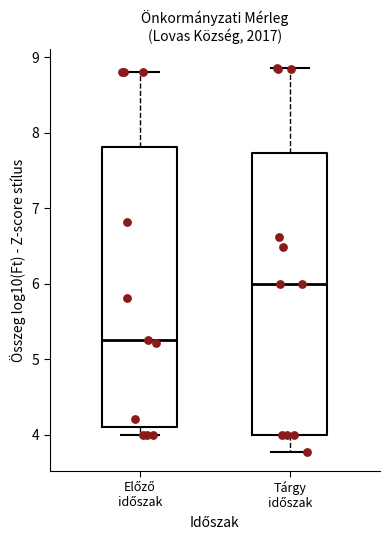

Where is the lower edge of the box for Tárgy időszak on the y-axis? The values are not printed on the chart, so give them approximately, as read against the axis.

4.0